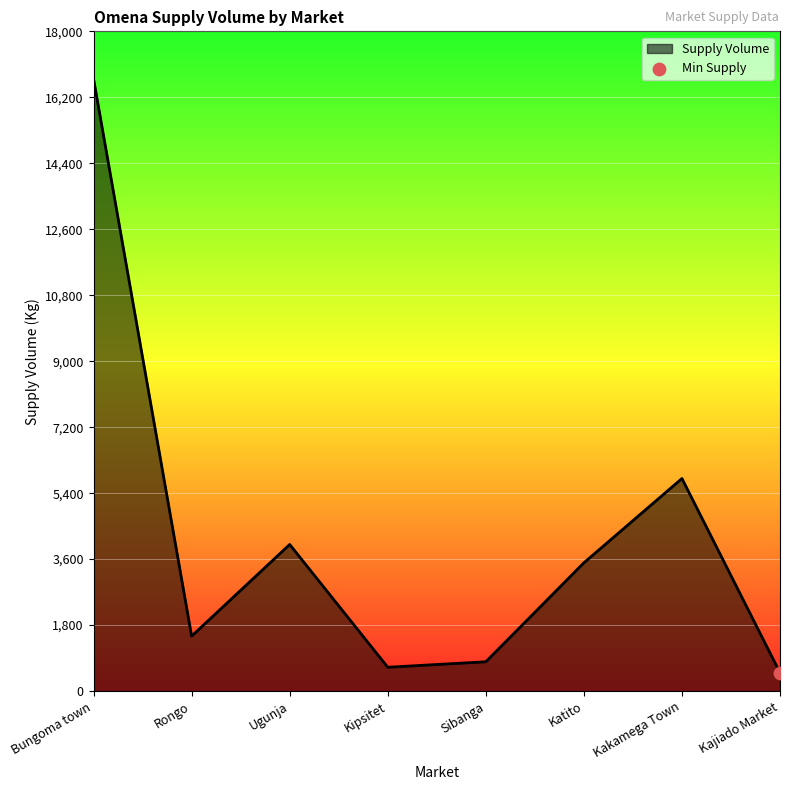

What is the change in value from Kipsitet to Kajiado Market?

-150